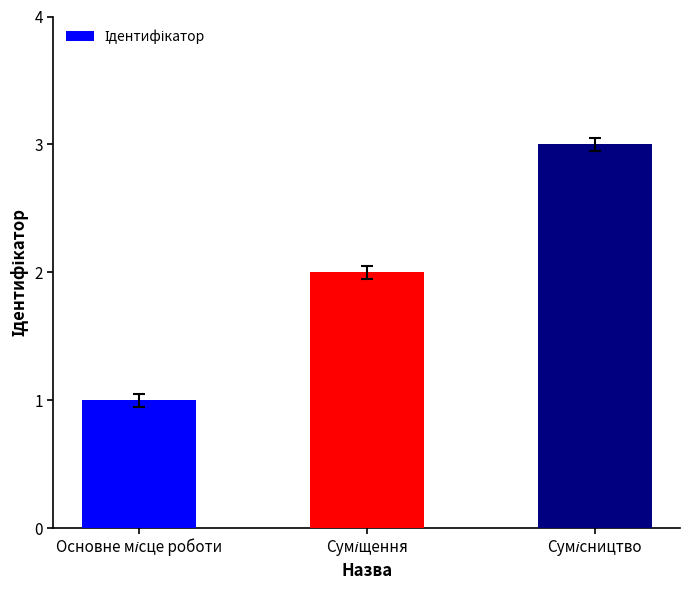

Count the number of categories in the chart.

3